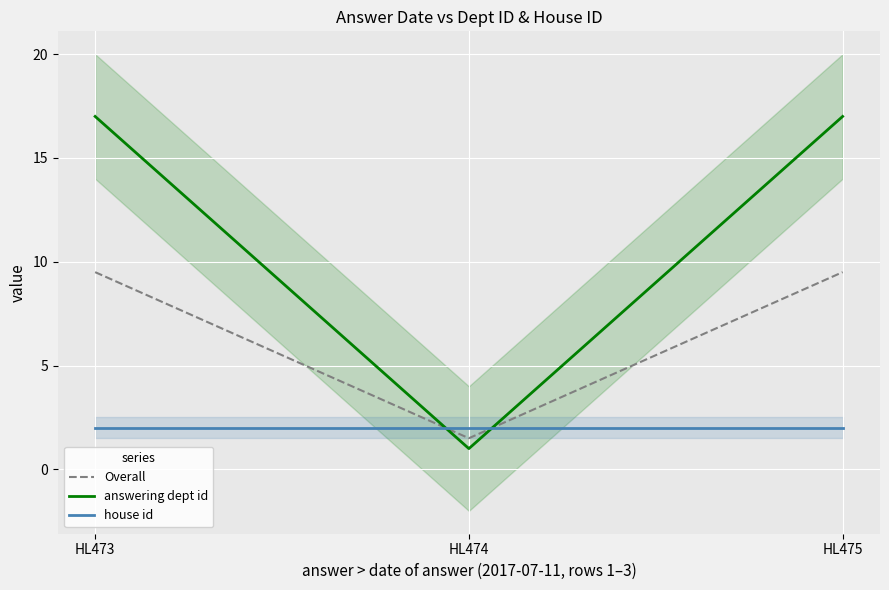

The value of house id at HL474 is 2.9. True or false?

False